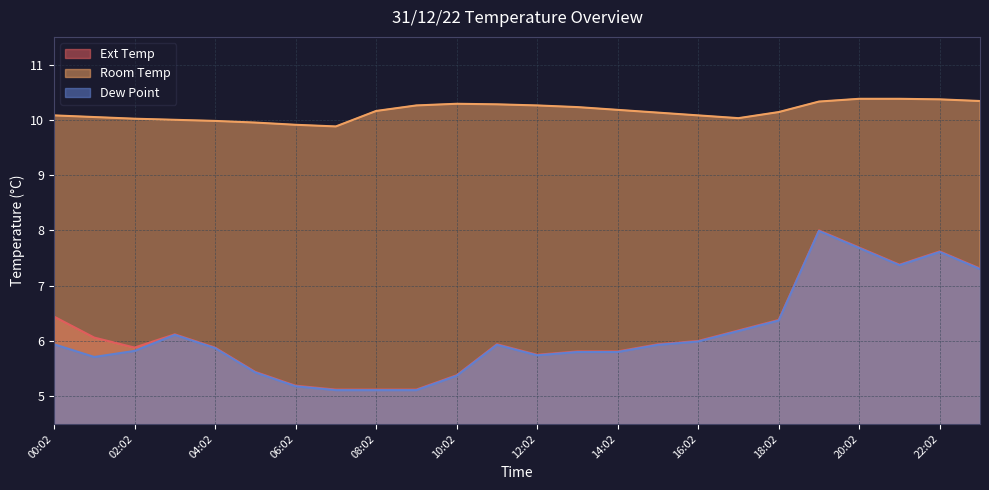

What is the average value of the Dew Point series?

6.1